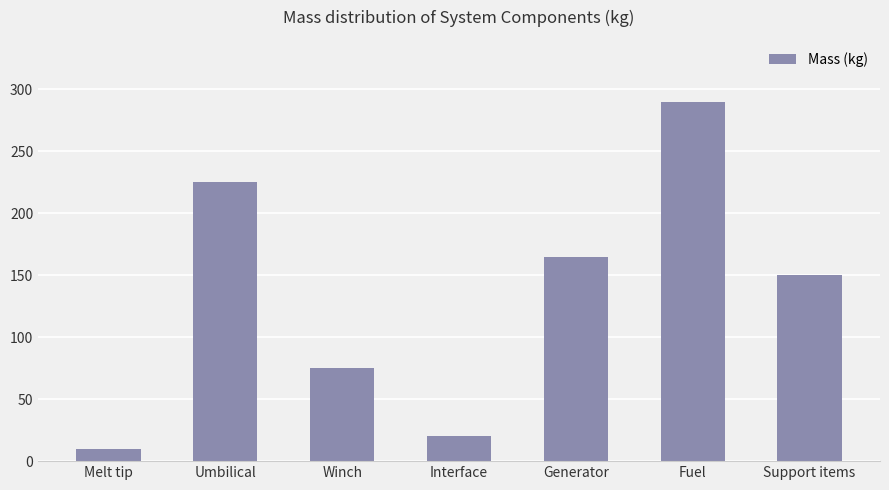

What is the greatest value displayed?

290